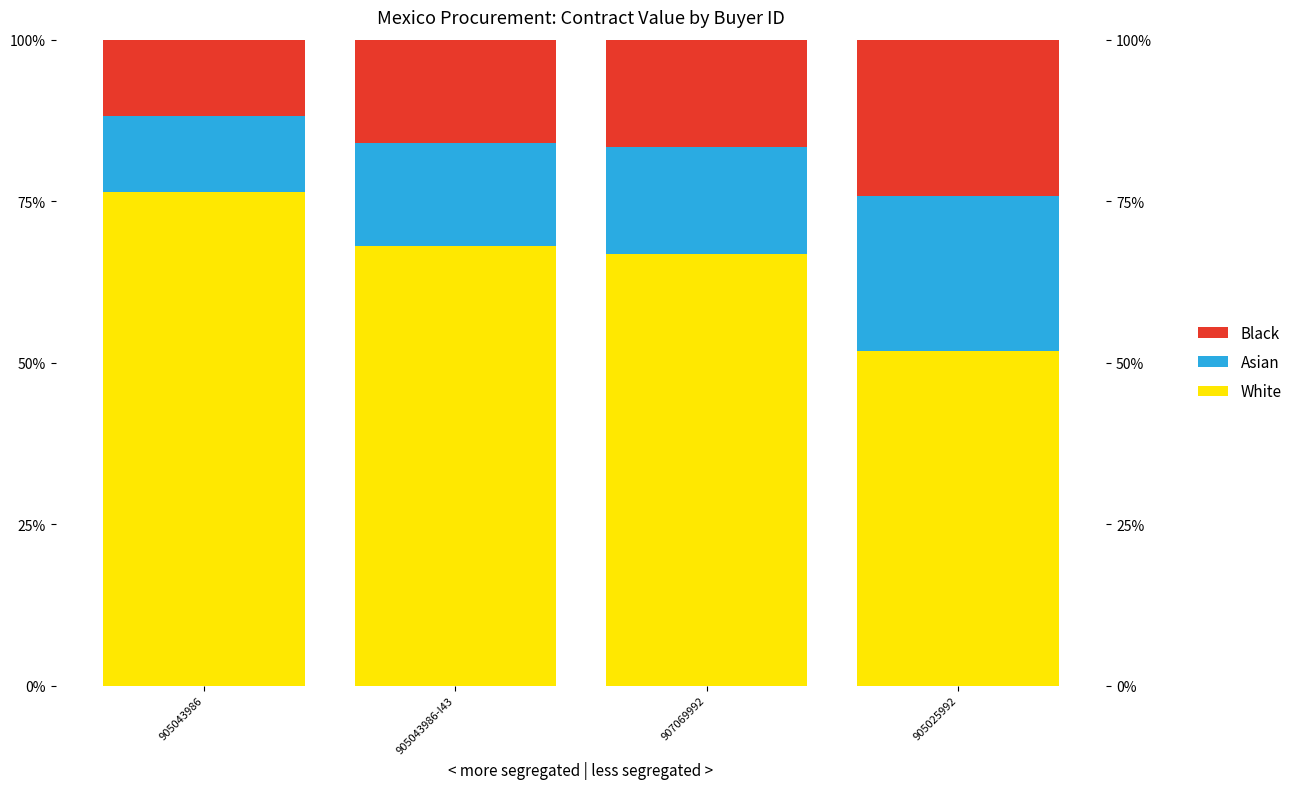

Where is Black nearest to the value 17?

907069992